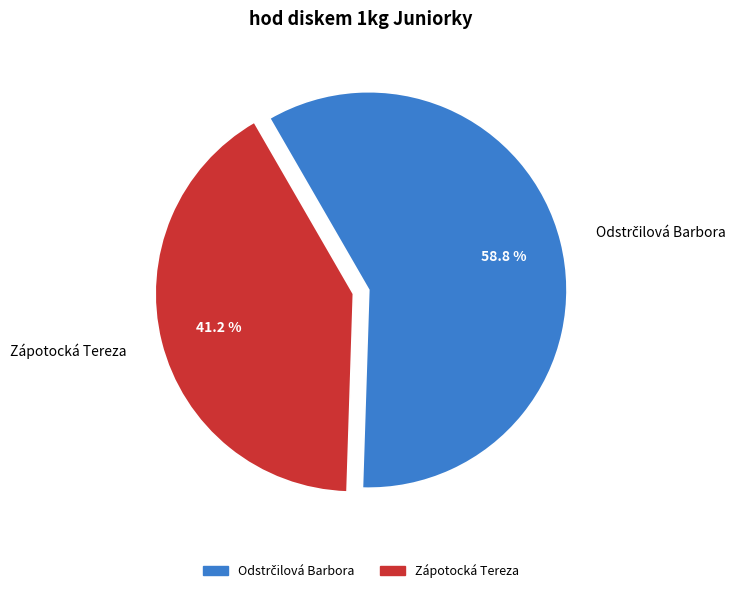

Is Zápotocká Tereza the majority of the pie?

No